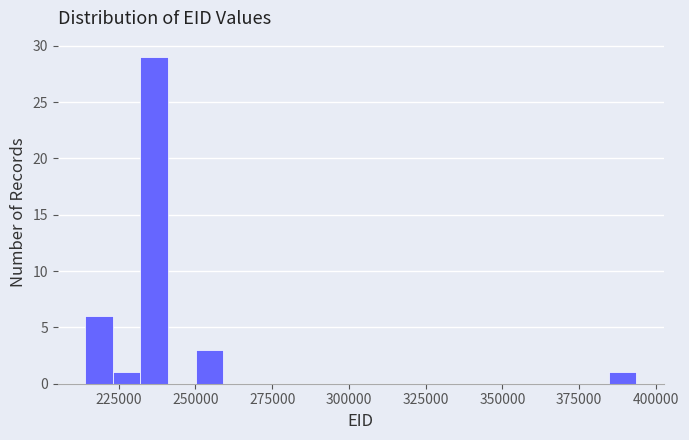

Read against the x-axis, roughly where is the centre of the tallest bar?

235000